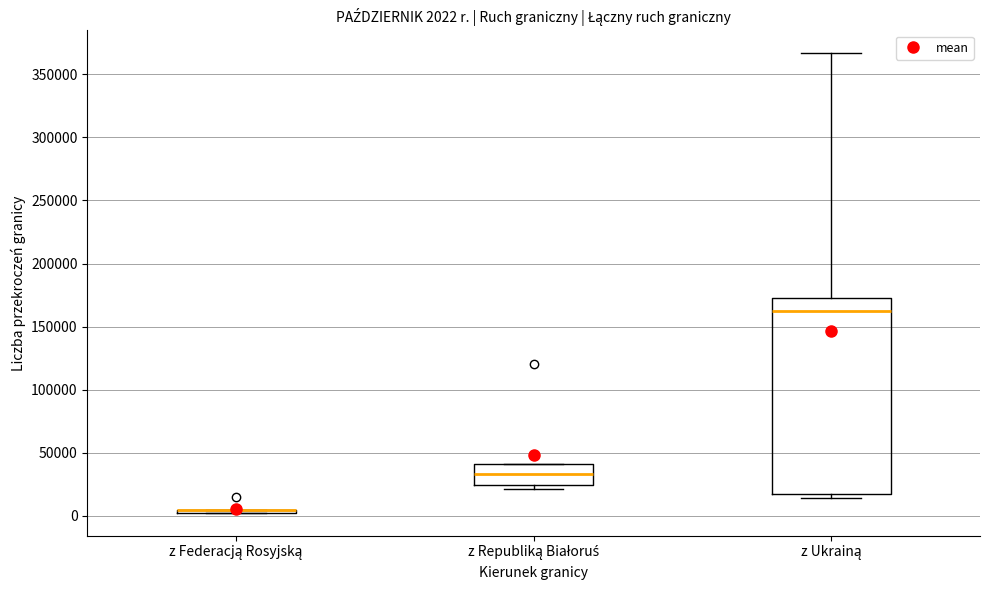

Comparing the boxes themselves (not the whiskers), which one is the tallest?

z Ukrainą